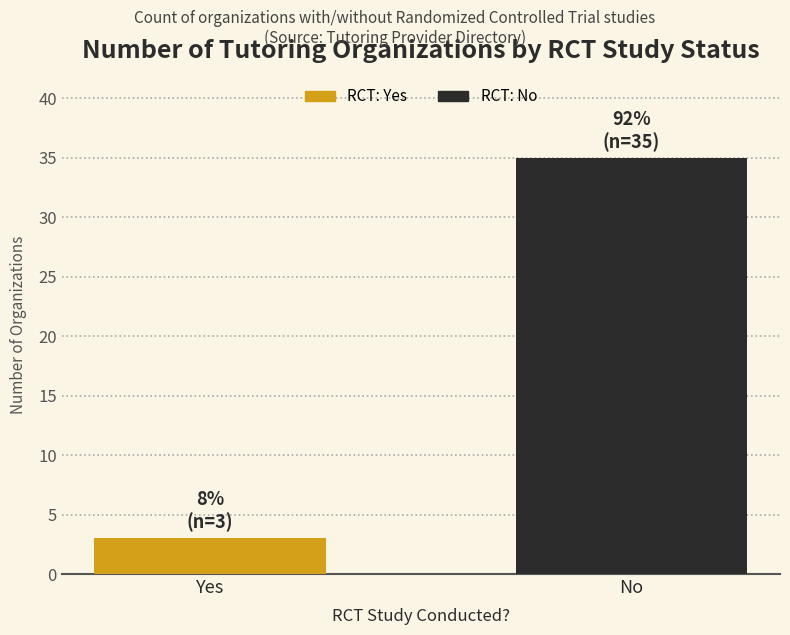

Approximately how many times larger is the value at Yes compared to No?

0.1